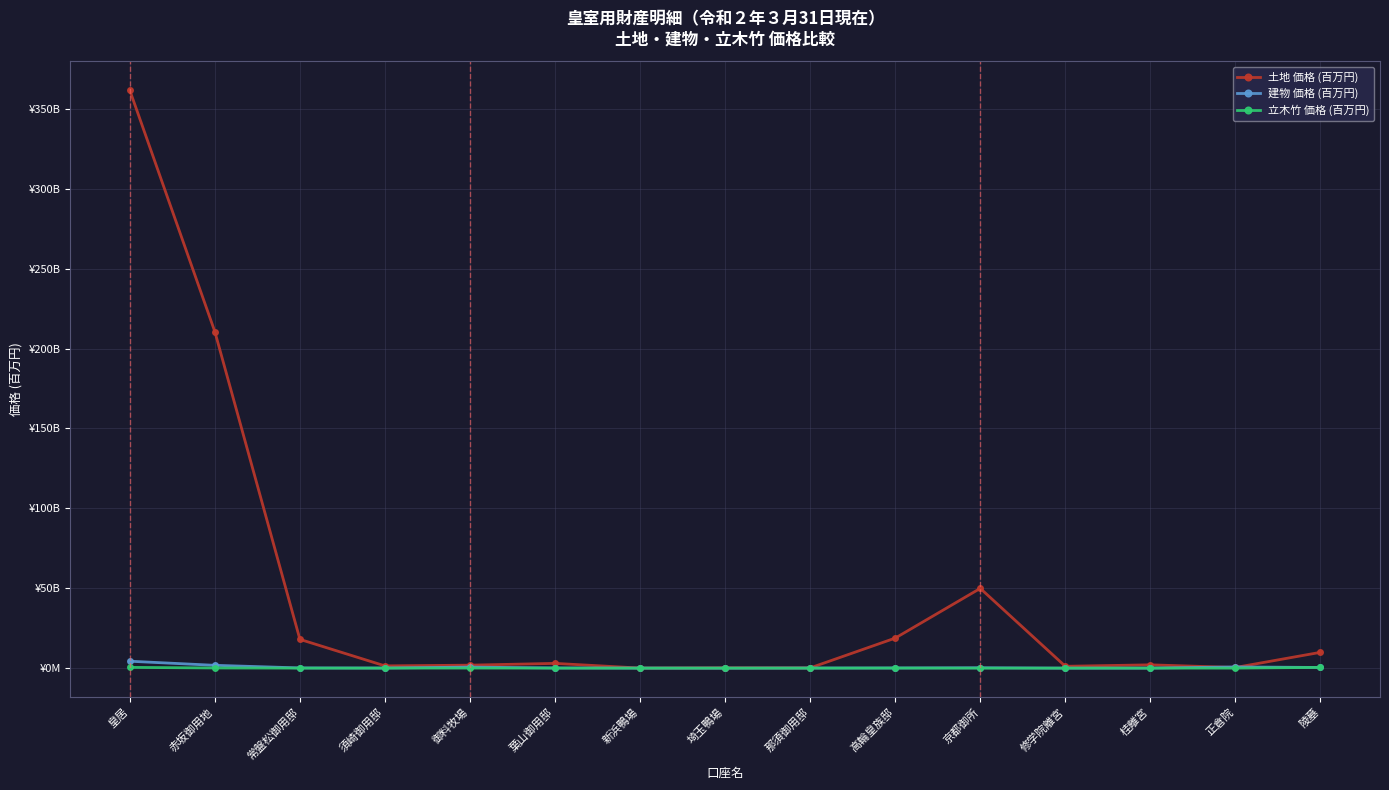

What are all the series names shown in the legend?

土地 価格 (百万円), 建物 価格 (百万円), 立木竹 価格 (百万円)